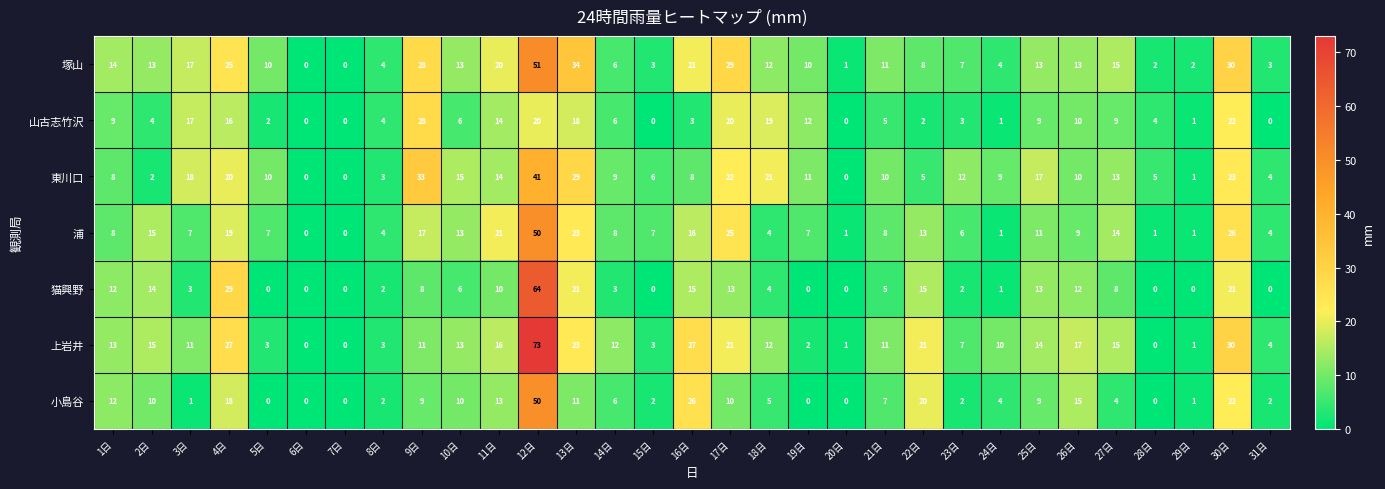

Where is 塚山 nearest to the value 25?

4日